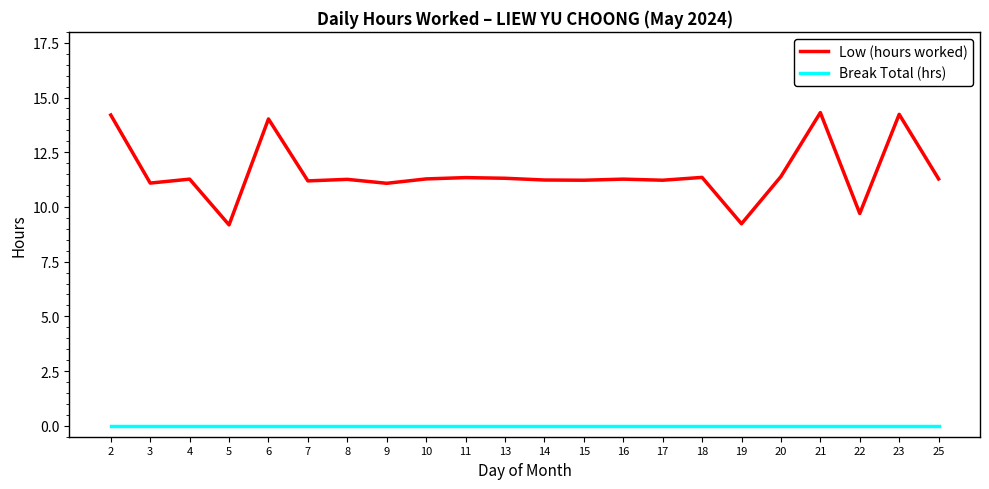

What is the maximum value shown in the chart?

14.3